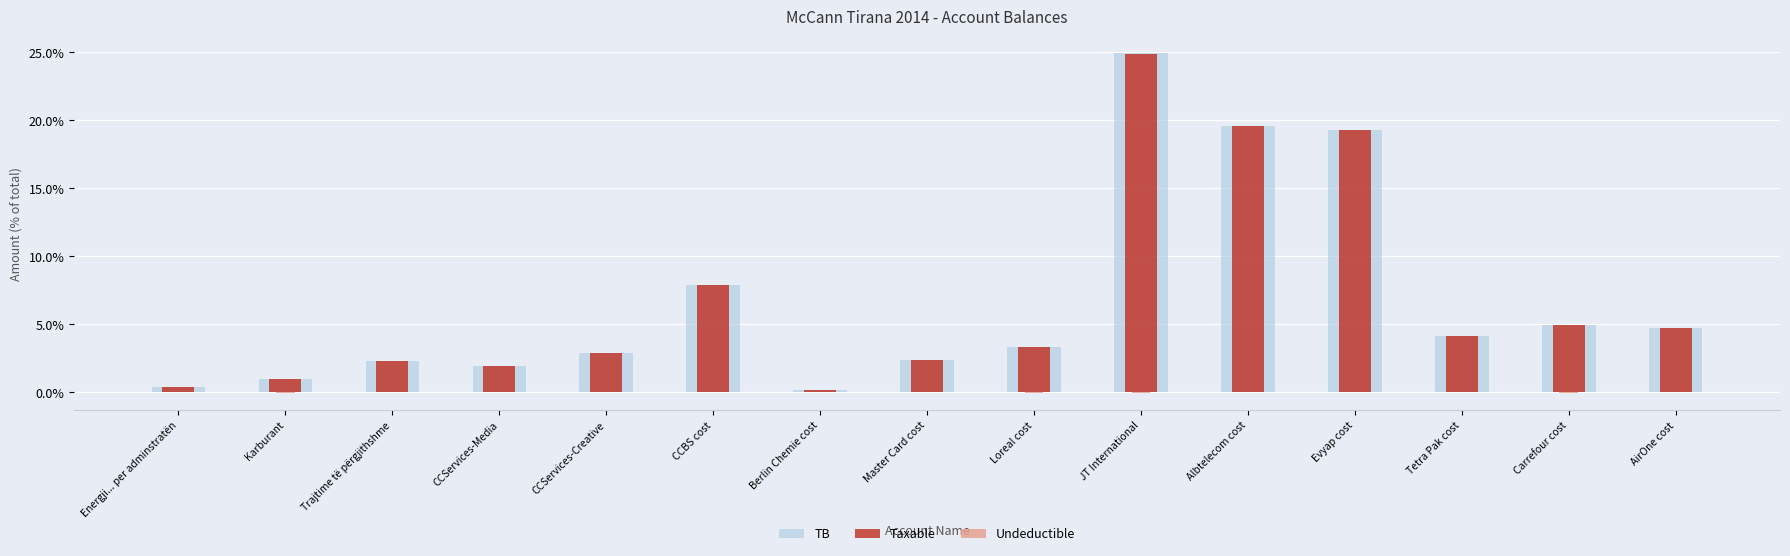

Reading left to right, what are all the values shown in this chart?

TB: Energji... per adminstratën=0.4	Karburant=1.0	Trajtime të përgjithshme=2.3	CCServices-Media=1.9	CCServices-Creative=2.9	CCBS cost=7.9	Berlin Chemie cost=0.2	Master Card cost=2.4	Loreal cost=3.4	JT International=24.9	Albtelecom cost=19.6	Evyap cost=19.3	Tetra Pak cost=4.1	Carrefour cost=5.0	AirOne cost=4.7
Taxable: Energji... per adminstratën=0.4	Karburant=1.0	Trajtime të përgjithshme=2.3	CCServices-Media=1.9	CCServices-Creative=2.9	CCBS cost=7.9	Berlin Chemie cost=0.2	Master Card cost=2.4	Loreal cost=3.3	JT International=24.9	Albtelecom cost=19.6	Evyap cost=19.3	Tetra Pak cost=4.1	Carrefour cost=4.9	AirOne cost=4.7
Undeductible: Energji... per adminstratën=0.0	Karburant=-0.0	Trajtime të përgjithshme=0.0	CCServices-Media=0.0	CCServices-Creative=0.0	CCBS cost=-0.0	Berlin Chemie cost=0.0	Master Card cost=-0.0	Loreal cost=-0.0	JT International=-0.1	Albtelecom cost=0.0	Evyap cost=0.0	Tetra Pak cost=-0.0	Carrefour cost=-0.0	AirOne cost=0.0